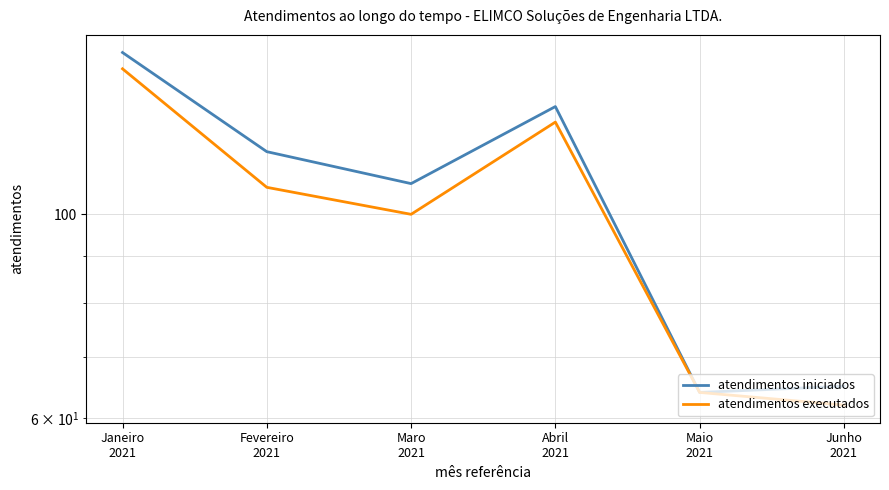

True or false: atendimentos executados and atendimentos iniciados cross at least once.

False